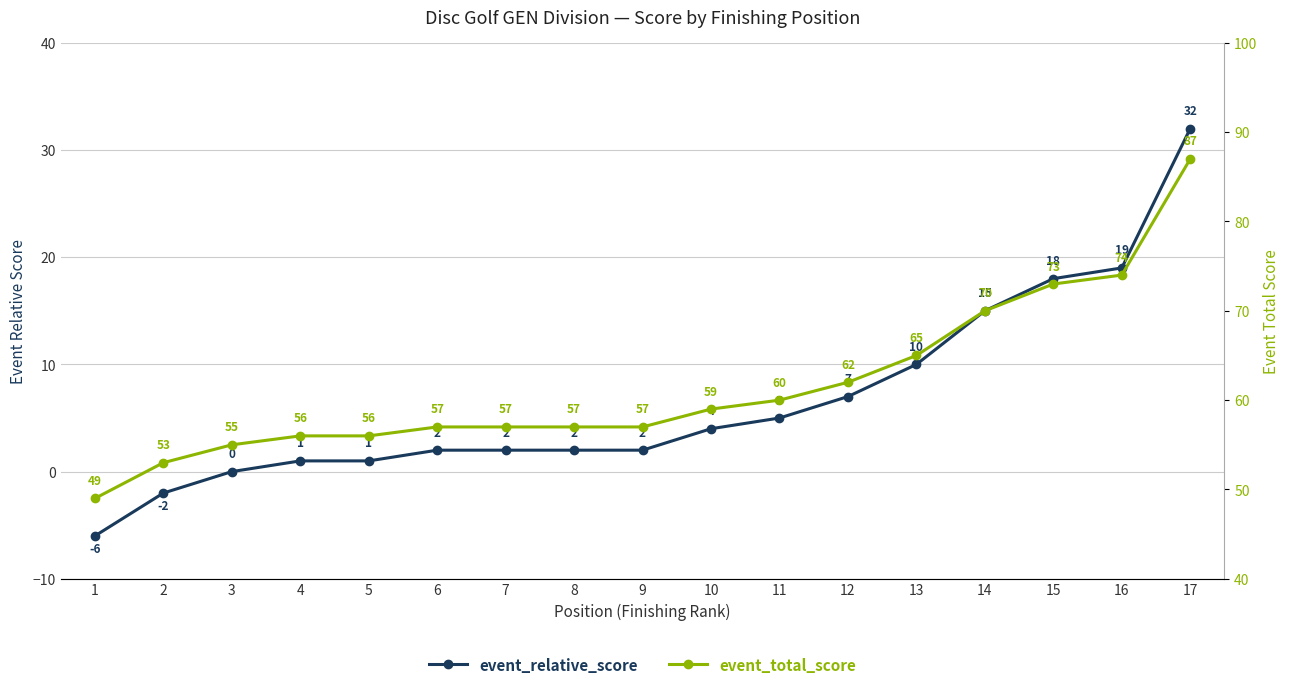

Reading left to right, transcribe all the data shown in this chart.

event_relative_score: 1=-6	2=-2	3=0	4=1	5=1	6=2	7=2	8=2	9=2	10=4	11=5	12=7	13=10	14=15	15=18	16=19	17=32
event_total_score: 1=49	2=53	3=55	4=56	5=56	6=57	7=57	8=57	9=57	10=59	11=60	12=62	13=65	14=70	15=73	16=74	17=87